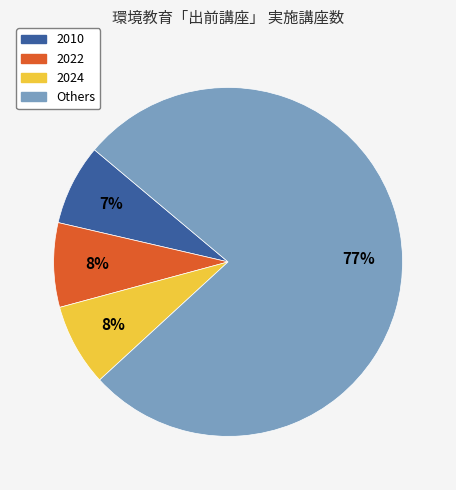

To the nearest percent, what is the difference between the largest and smallest slice percentages?

70%